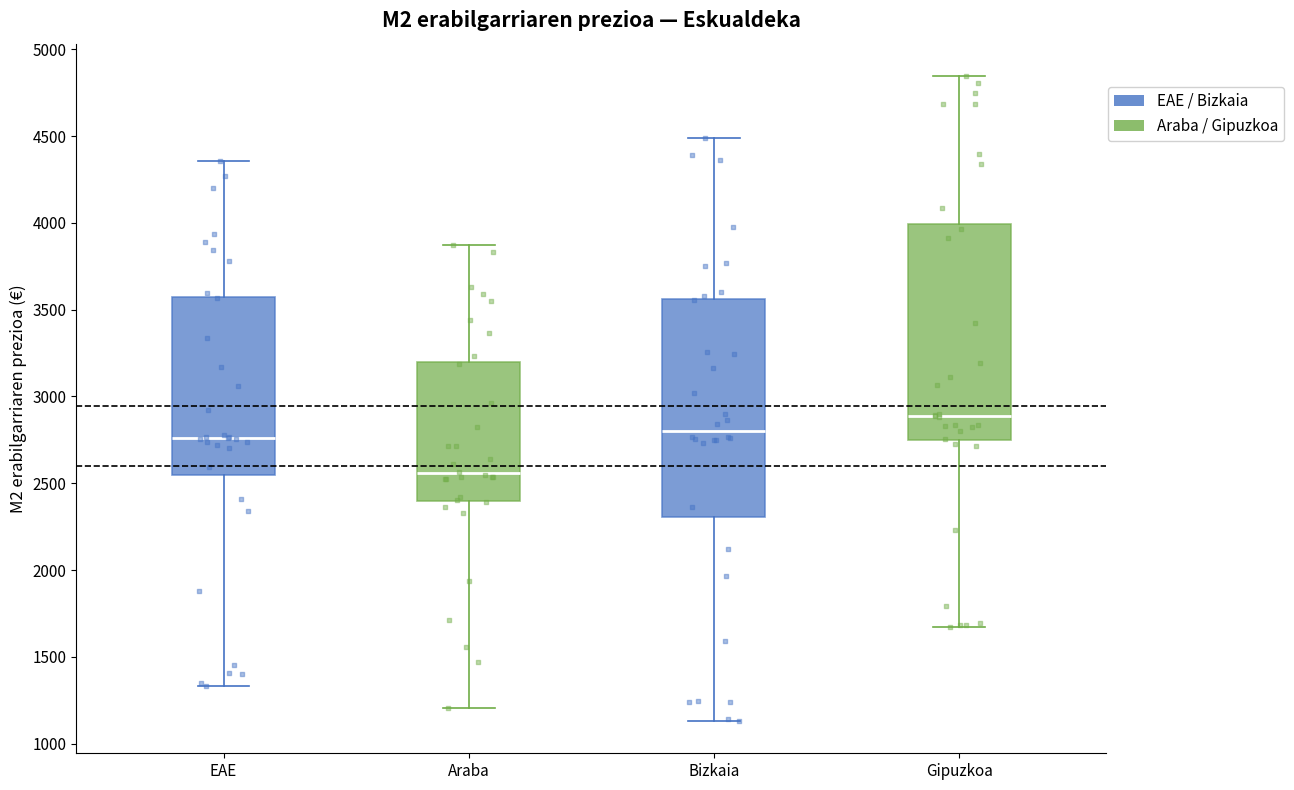

Which box's median line is the lowest?

Araba